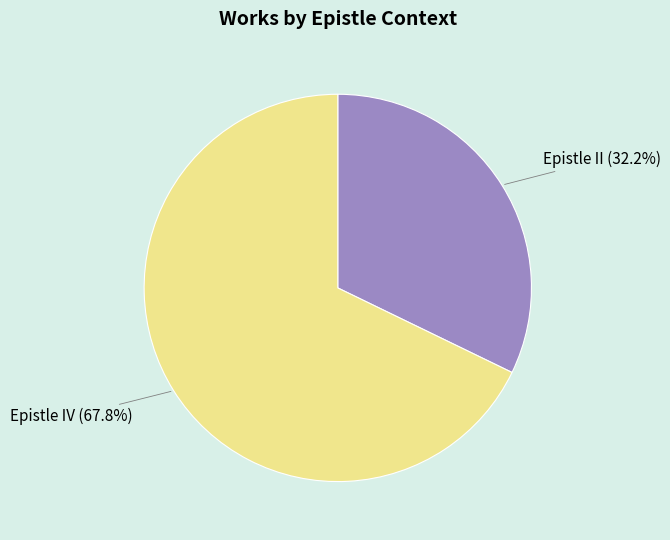

Is there a majority slice in this chart?

Yes